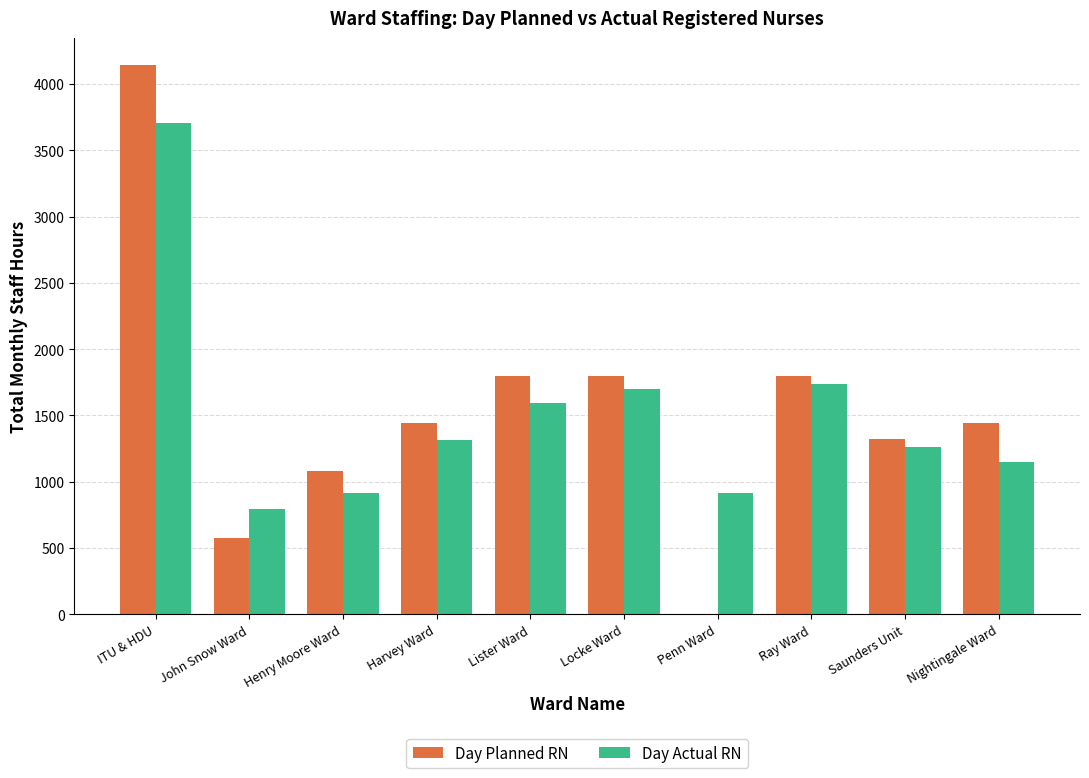

What are all the series names shown in the legend?

Day Planned RN, Day Actual RN